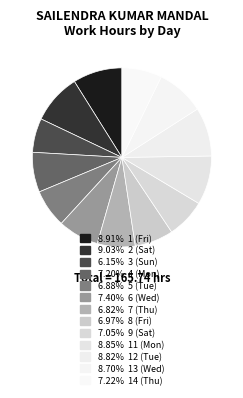

To the nearest percent, what is the average slice percentage?

8%